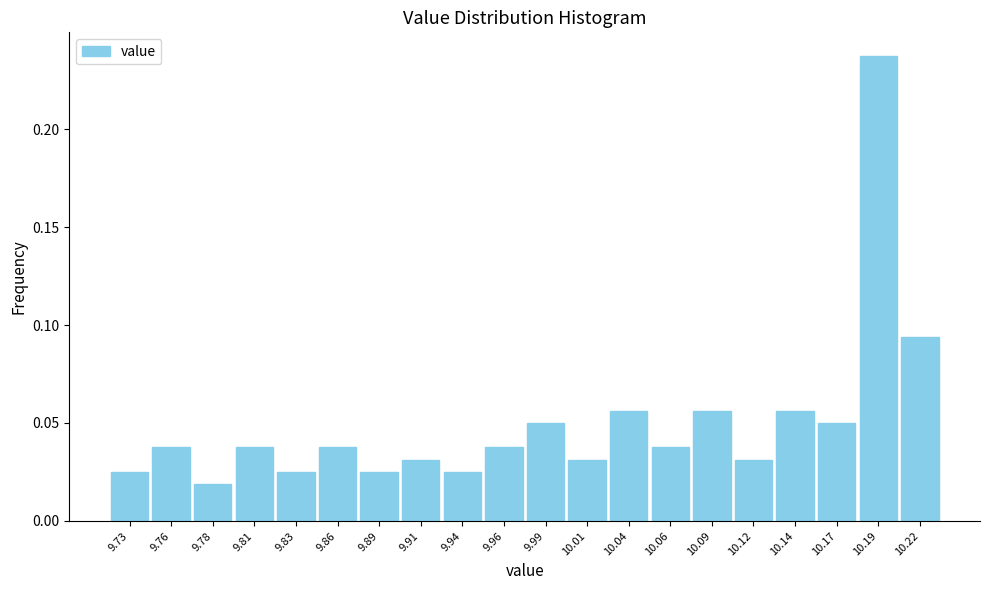

Reading left to right, transcribe this chart: for each bar, give the range it covers on the x-axis and its height. Neither the bar edges nor the heights are printed on the chart, so give them approximately, as read against the axes.

9.720 to 9.745: 0.025
9.745 to 9.770: 0.040
9.770 to 9.795: 0.020
9.795 to 9.820: 0.040
9.820 to 9.850: 0.025
9.850 to 9.875: 0.040
9.875 to 9.900: 0.025
9.900 to 9.925: 0.030
9.925 to 9.950: 0.025
9.950 to 9.975: 0.040
9.975 to 10.000: 0.050
10.000 to 10.025: 0.030
10.025 to 10.050: 0.055
10.050 to 10.075: 0.040
10.075 to 10.105: 0.055
10.105 to 10.130: 0.030
10.130 to 10.155: 0.055
10.155 to 10.180: 0.050
10.180 to 10.205: 0.240
10.205 to 10.230: 0.095